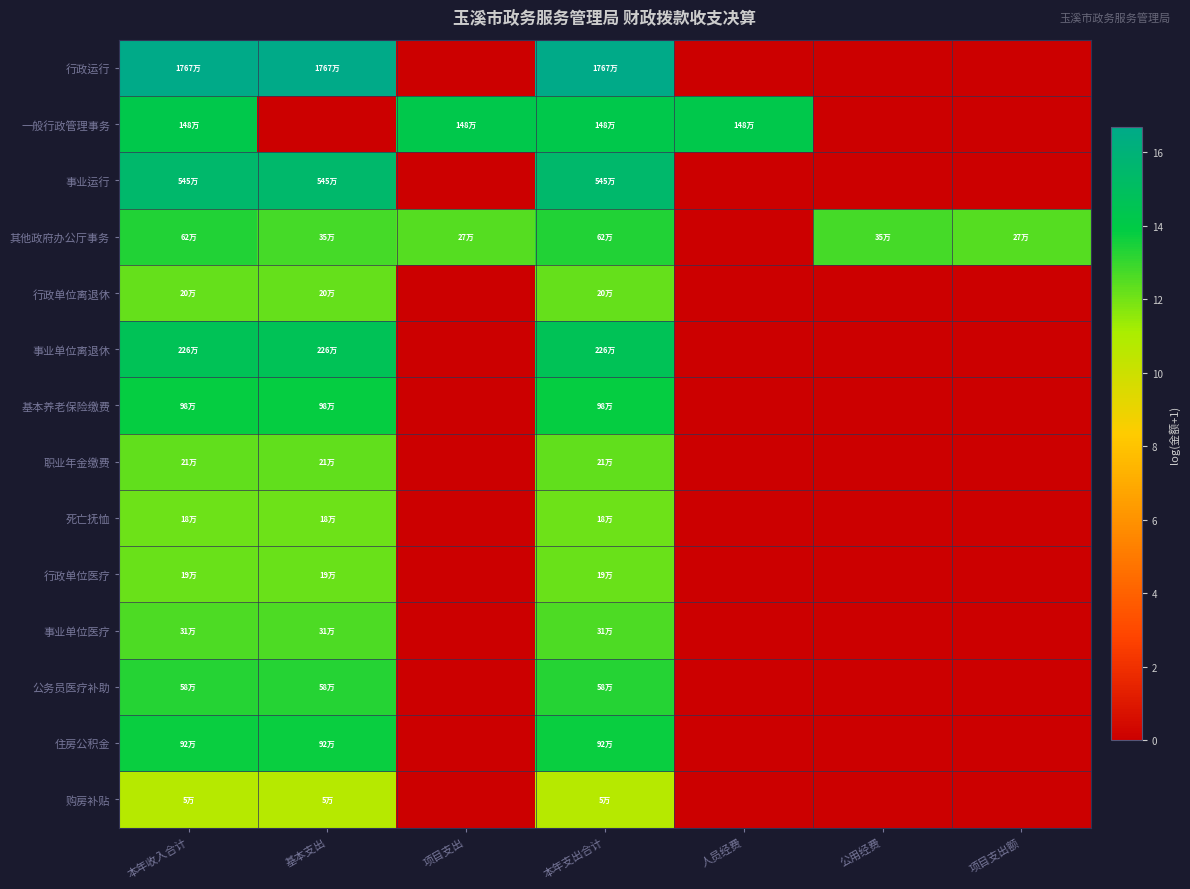

At which category is the sum across all series the highest?

本年收入合计